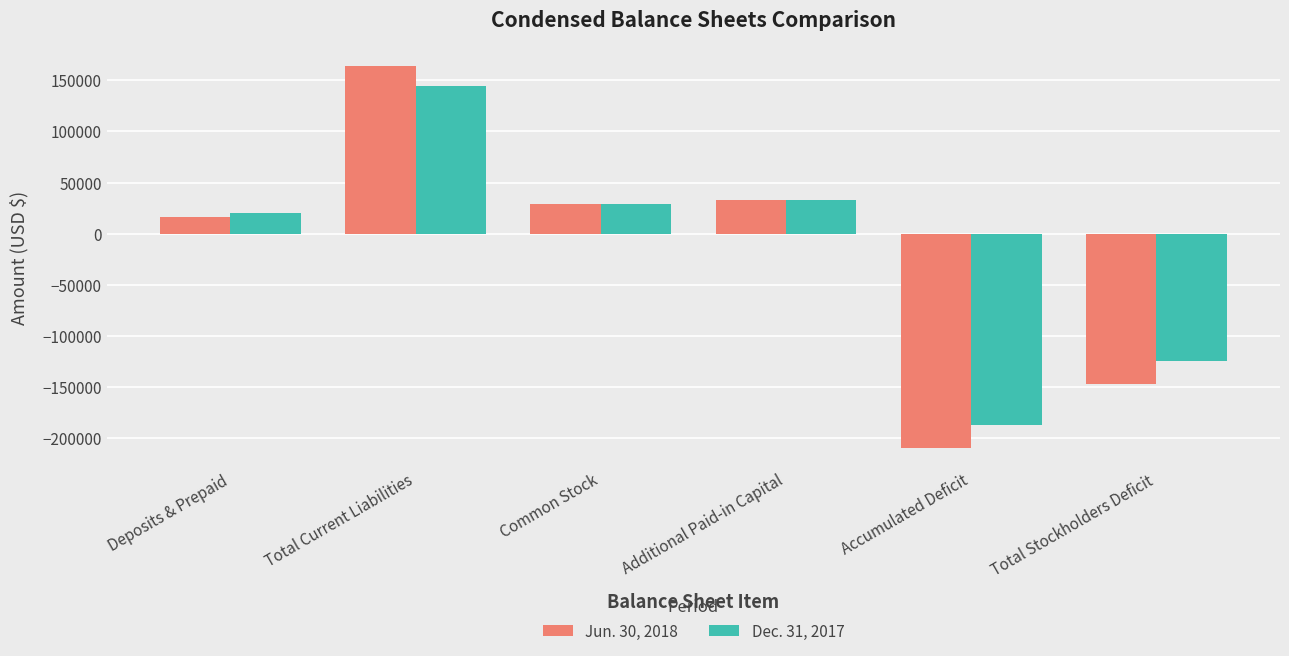

Reading left to right, transcribe all the data shown in this chart.

Jun. 30, 2018: 16600	163606	28933	33383	-209322	-147006
Dec. 31, 2017: 20000	144822	28933	33383	-187138	-124822